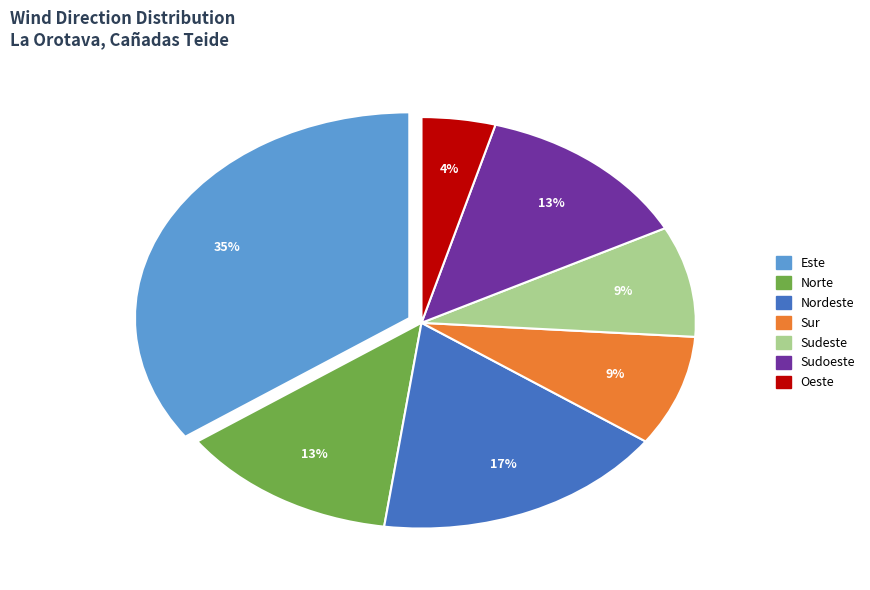

Is there any slice that represents more than half of the pie?

No